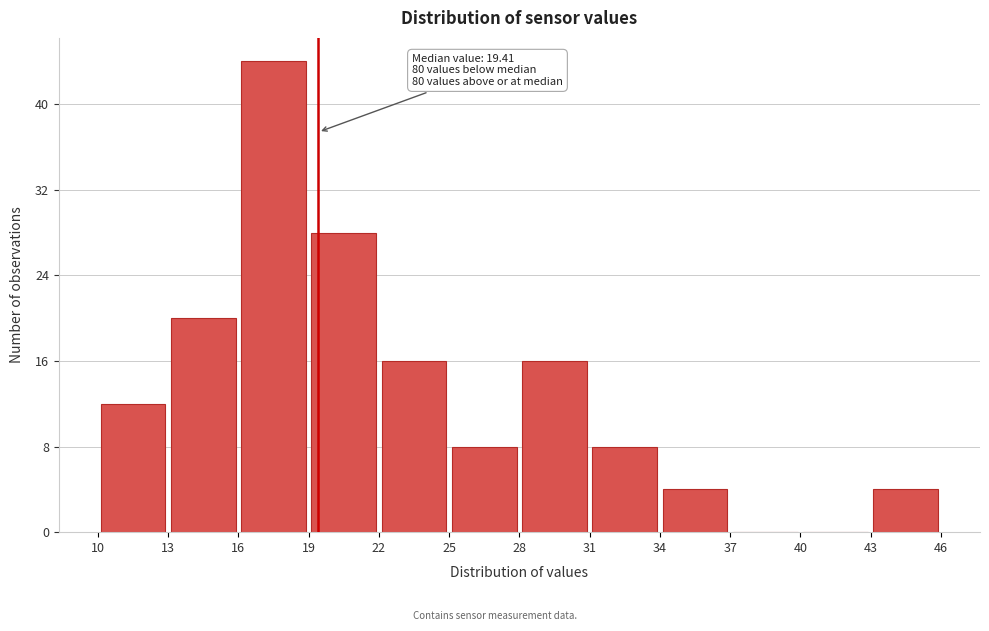

Which range on the x-axis has the tallest bar?

16 to 19